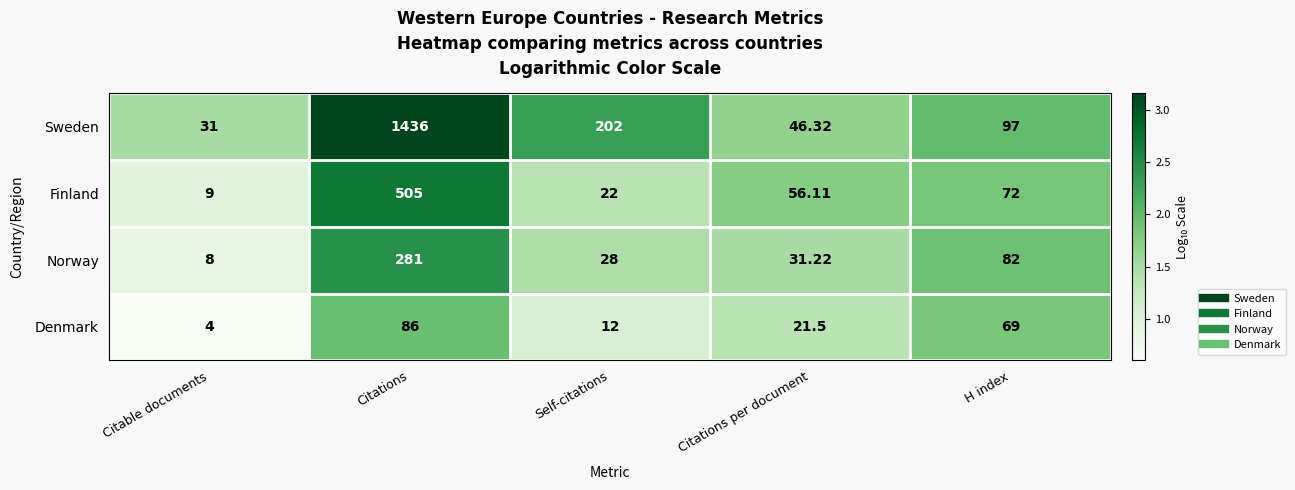

What is the greatest value displayed?

1436.0